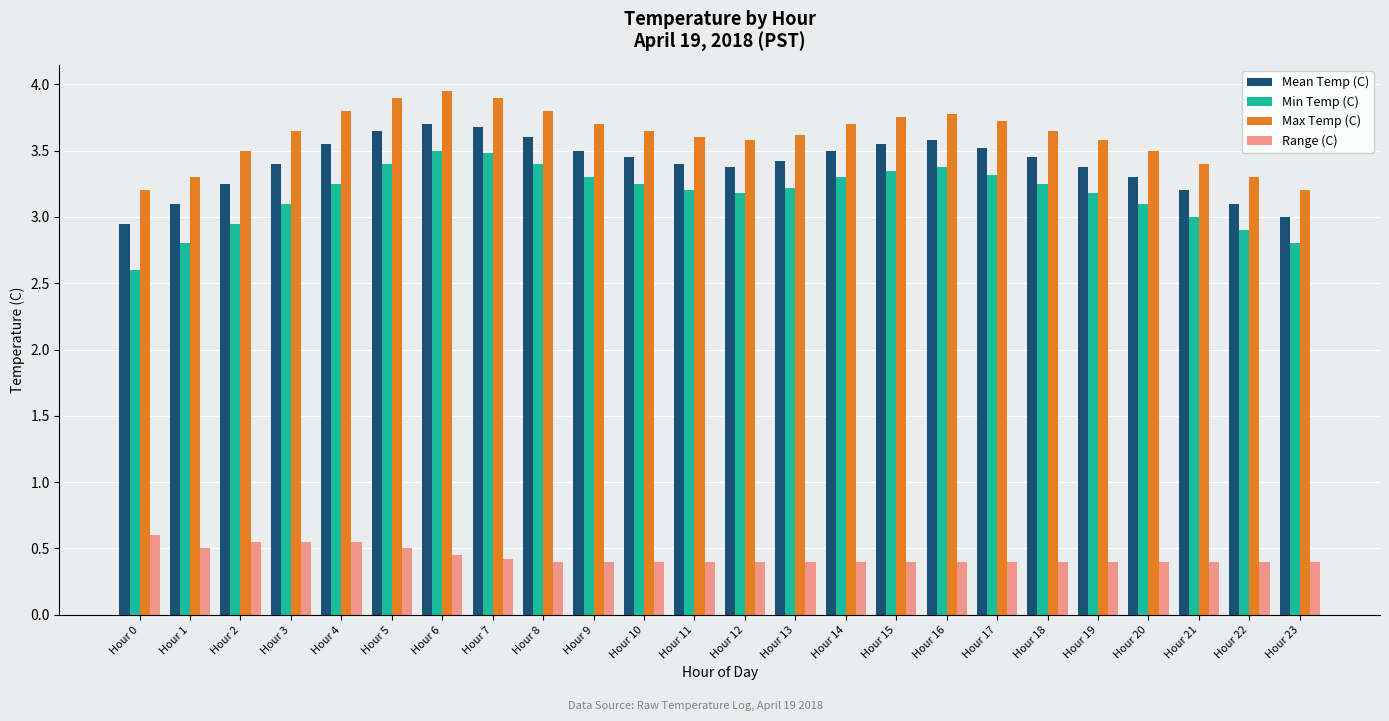

What is the difference between the maximum and minimum values in the Min Temp (C) series?

0.9